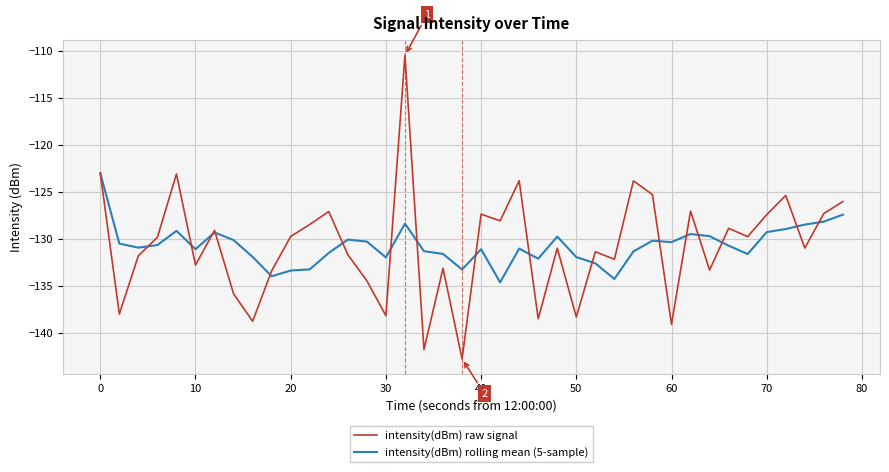

What is the maximum value shown in the chart?

-110.5